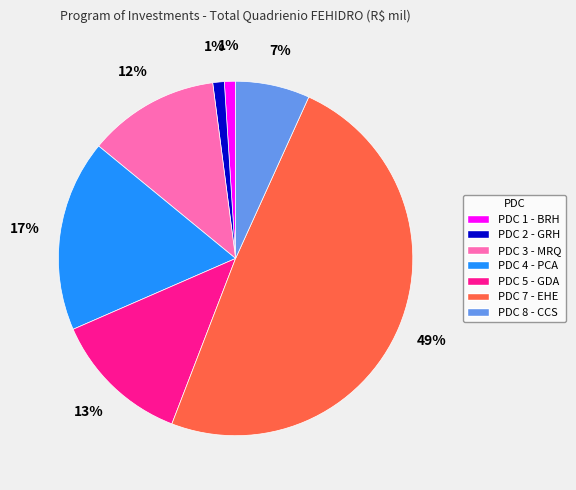

Does PDC 4 - PCA represent more than half of the total?

No